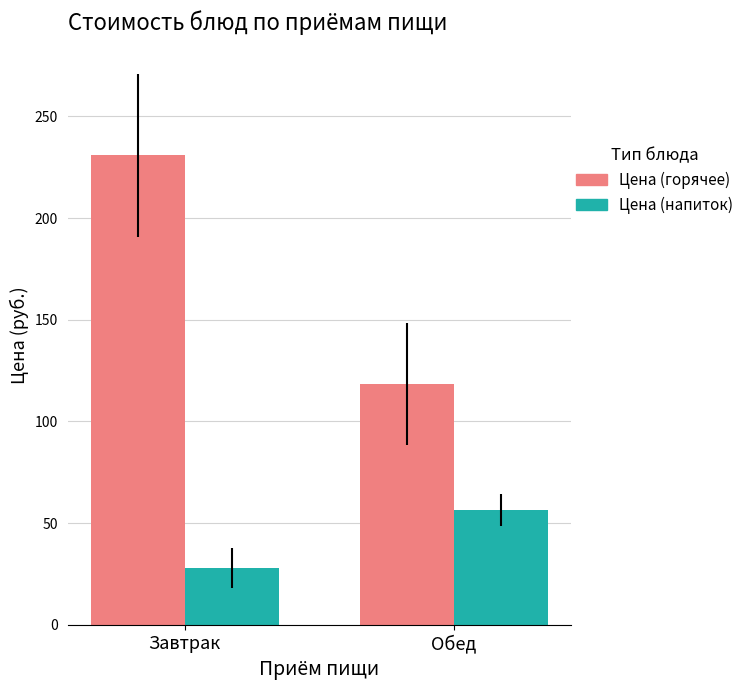

Read the Цена (напиток) value at Обед.

56.4